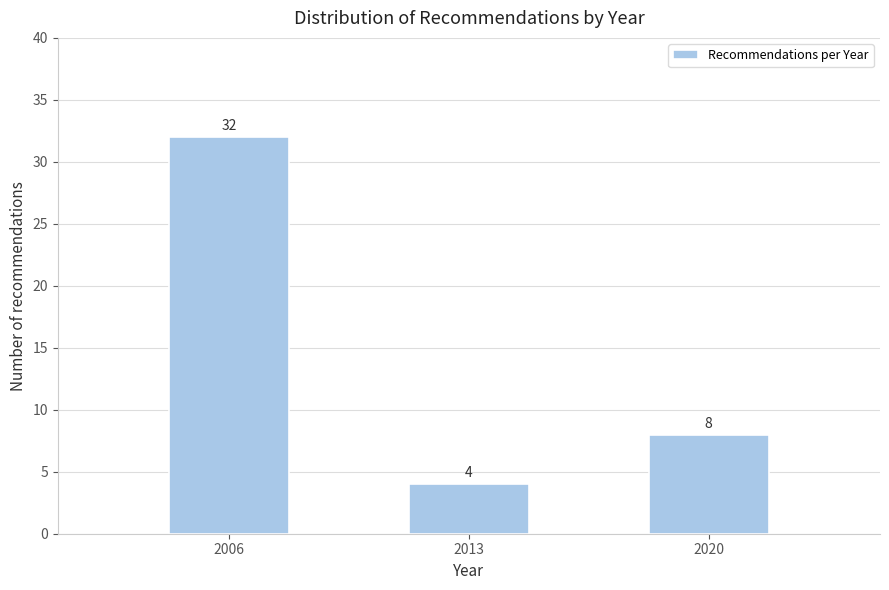

Reading left to right, list all the values displayed in this chart.

32	4	8